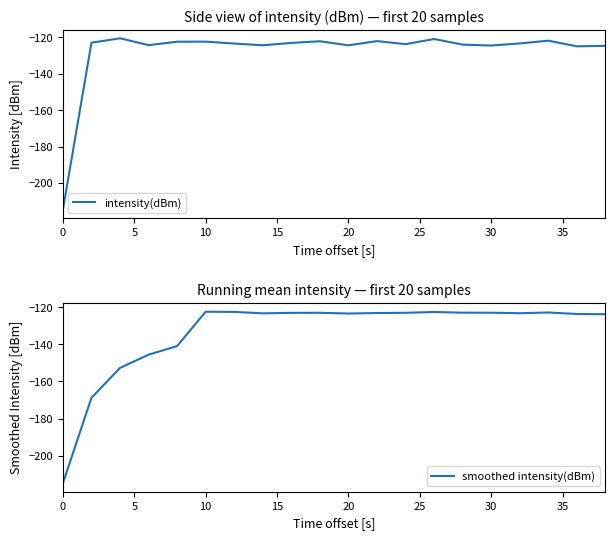

What is the minimum value for intensity(dBm)?

-214.7